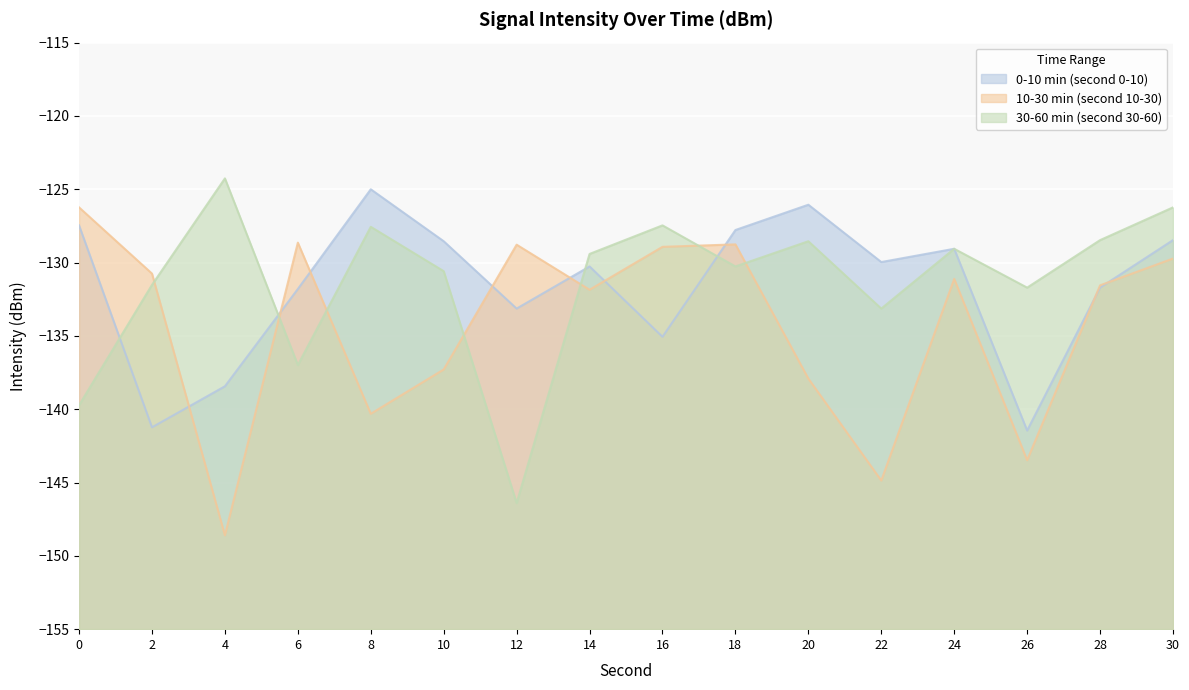

What is the value of the 0-10 min (second 0-10) point at the 2nd from the left?

-141.2